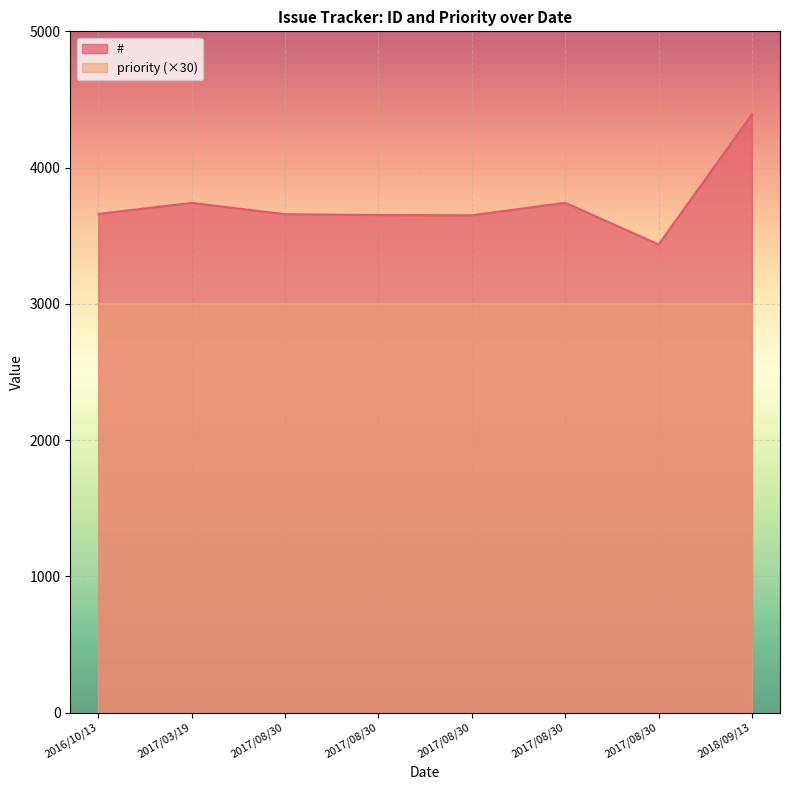

Does the chart display data point markers on the line(s)?

No